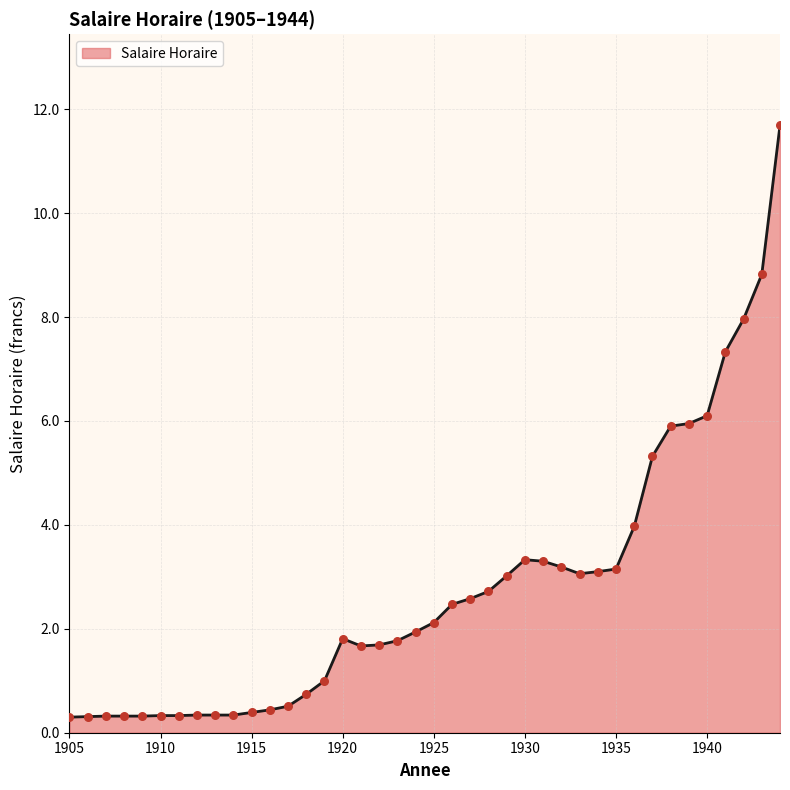

What is the difference between the maximum and minimum values?

11.4